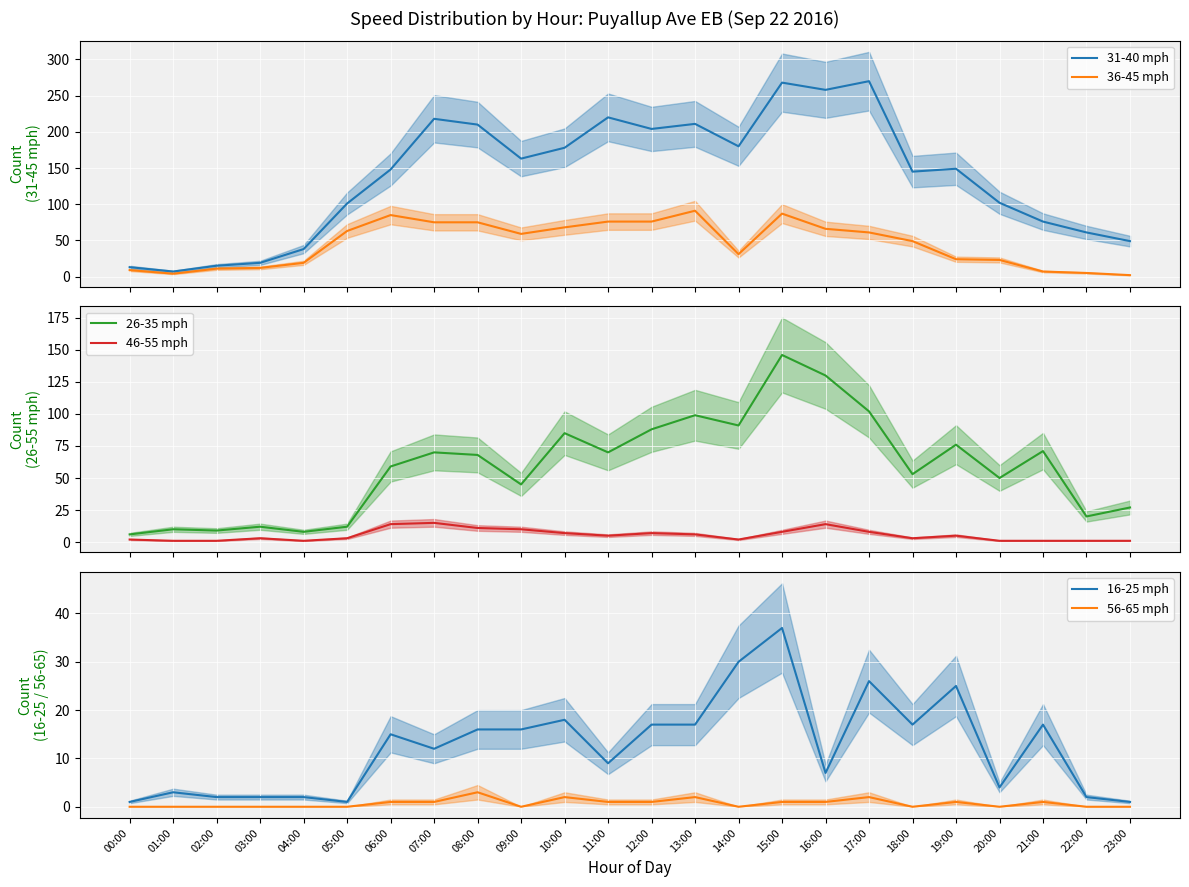

Which series has the largest total across all categories?

31-40 mph